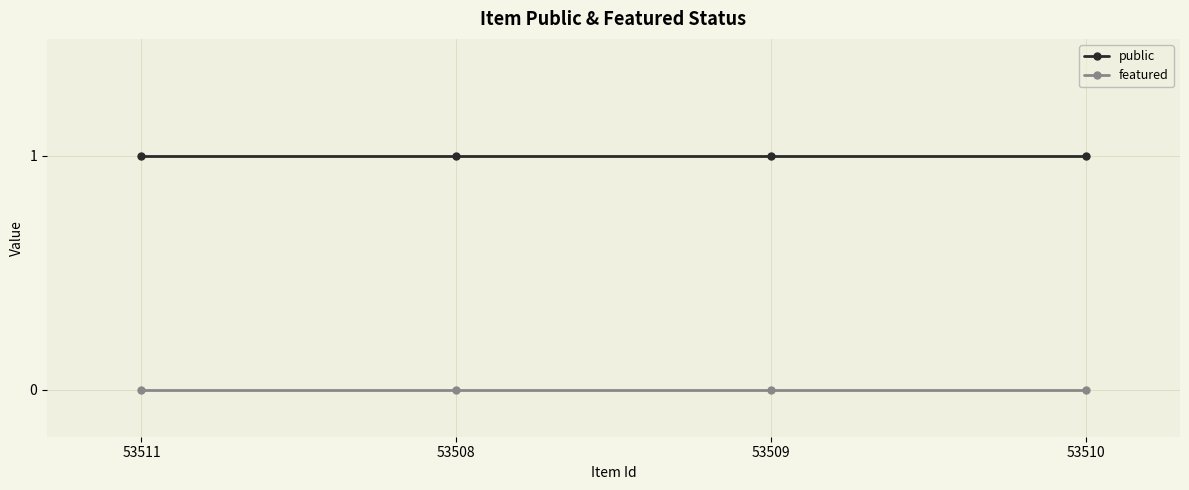

True or false: public and featured cross at least once.

False